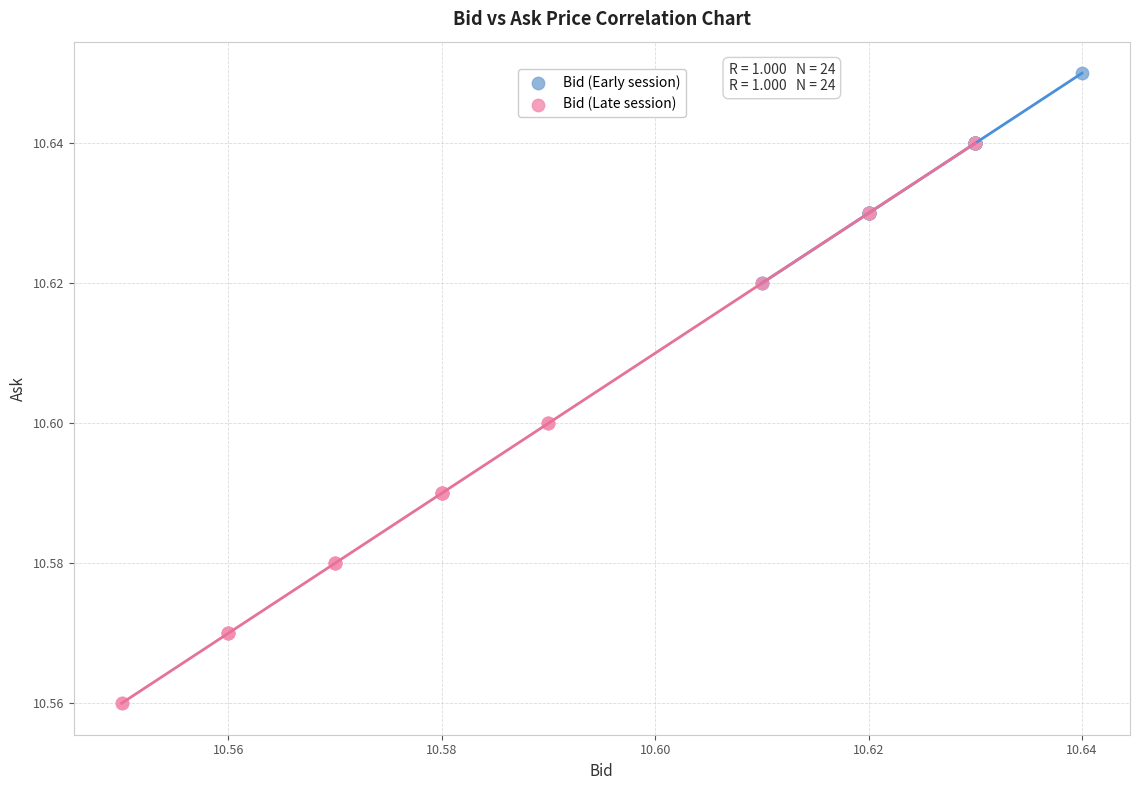

Which series reaches the minimum Y coordinate?

Bid (Late session)